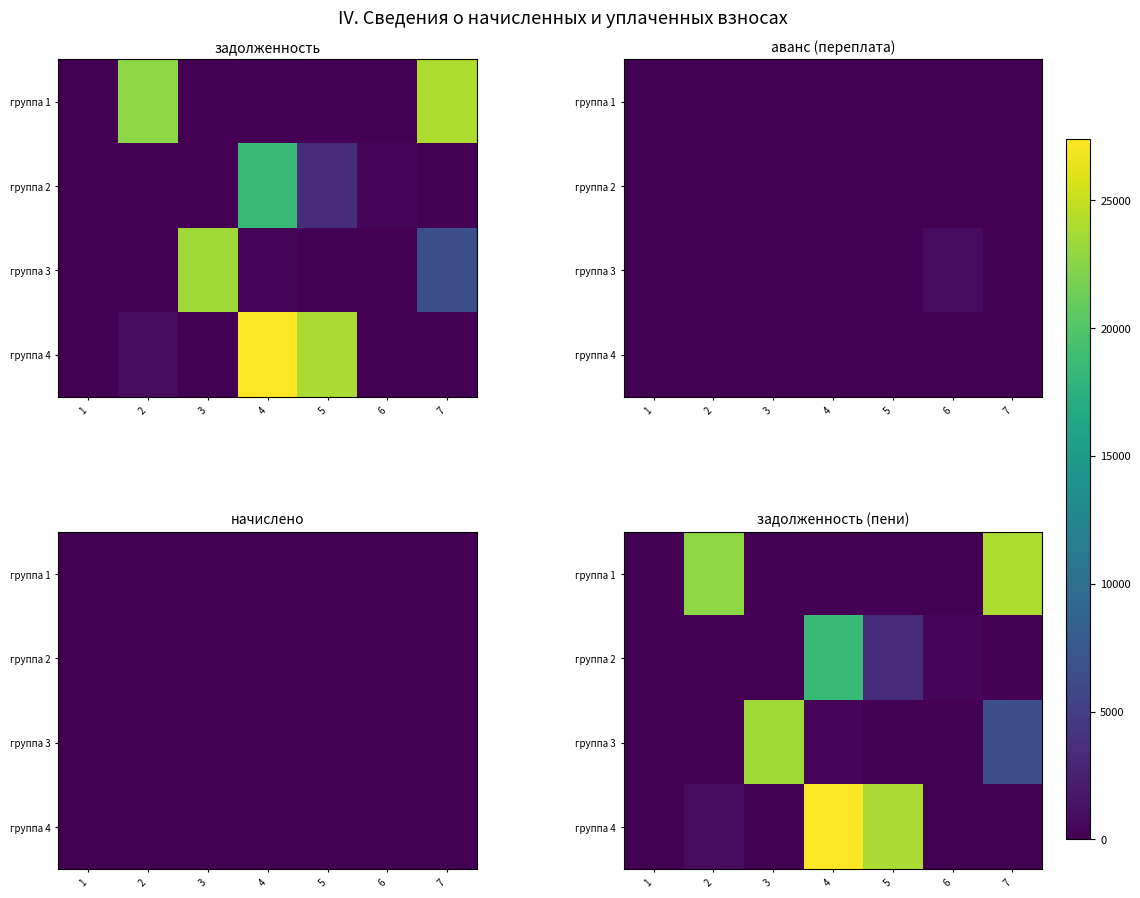

Which series has the largest total across all categories?

группа 4